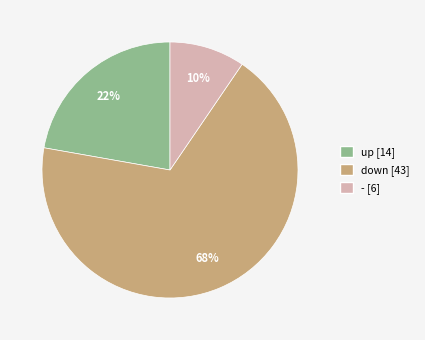

Is the sum of - and down greater than half?

Yes